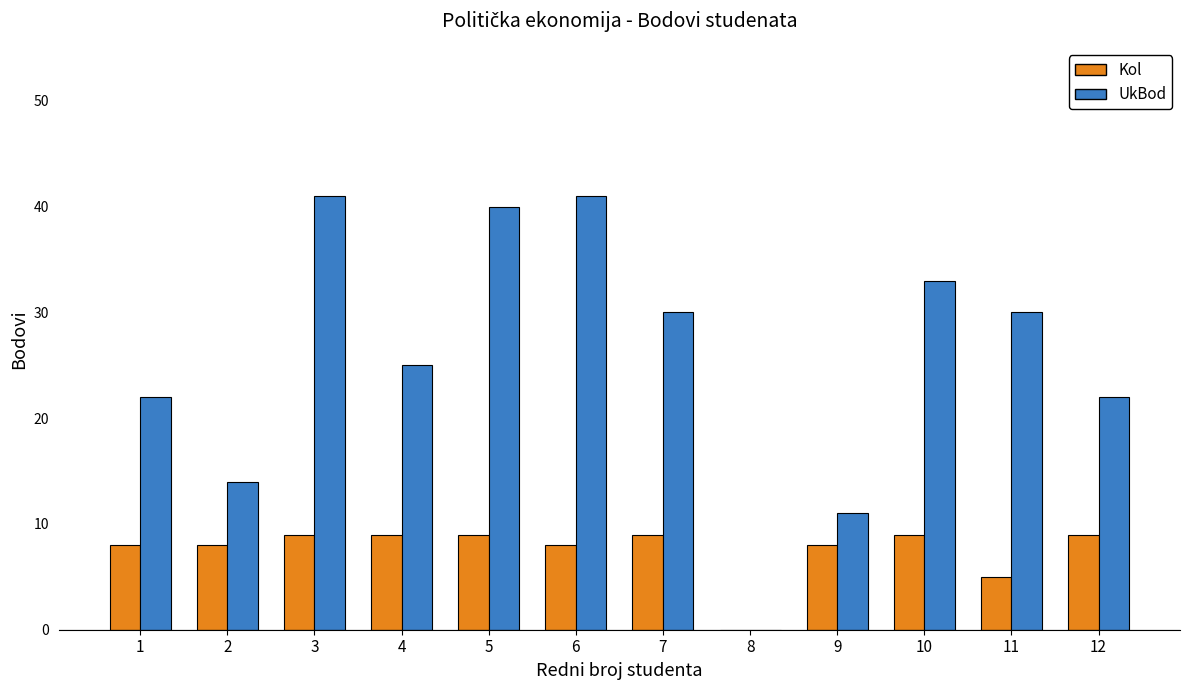

What is the greatest value displayed?

41